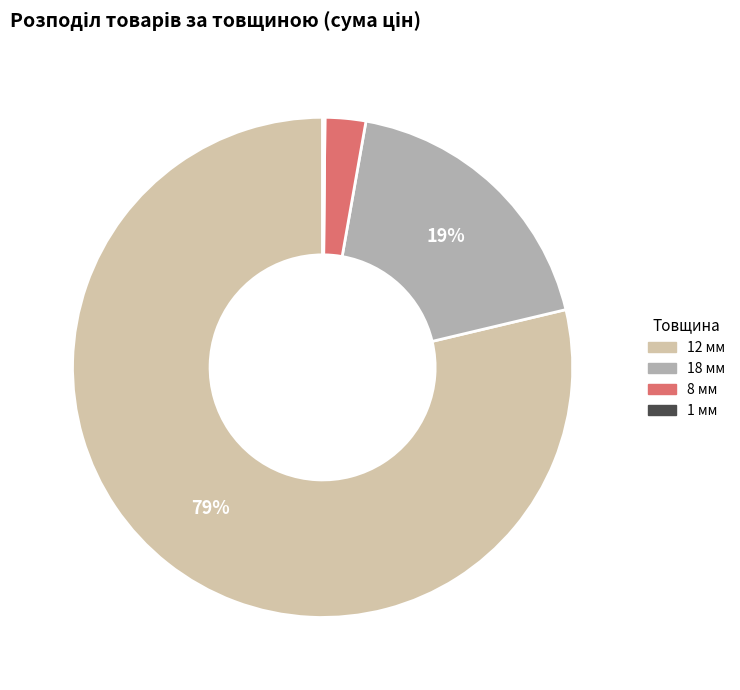

To the nearest percent, what is the average slice percentage?

25%